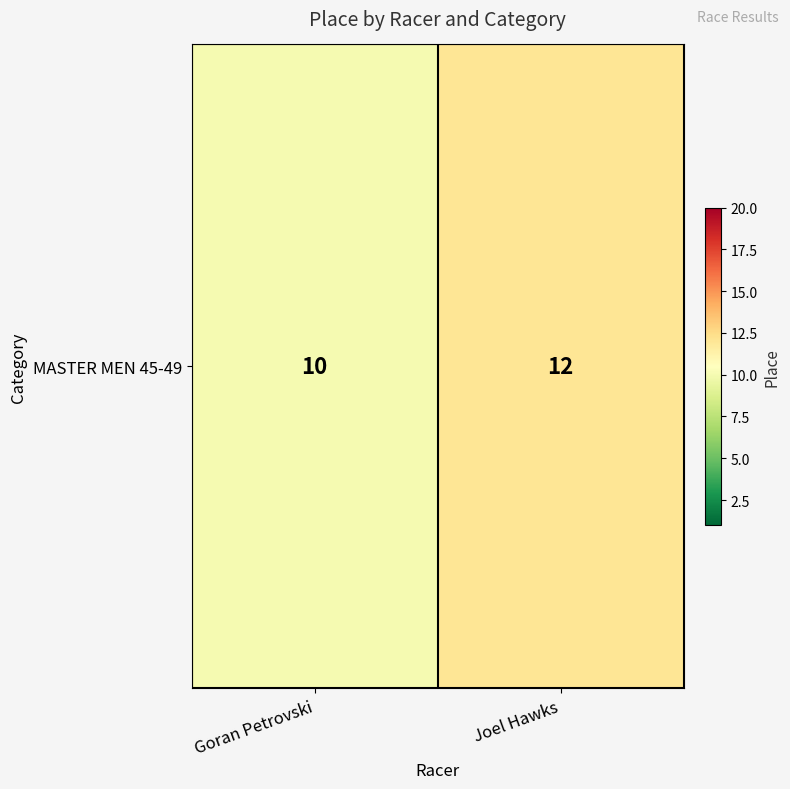

At which label is the value closest to 11?

Goran Petrovski